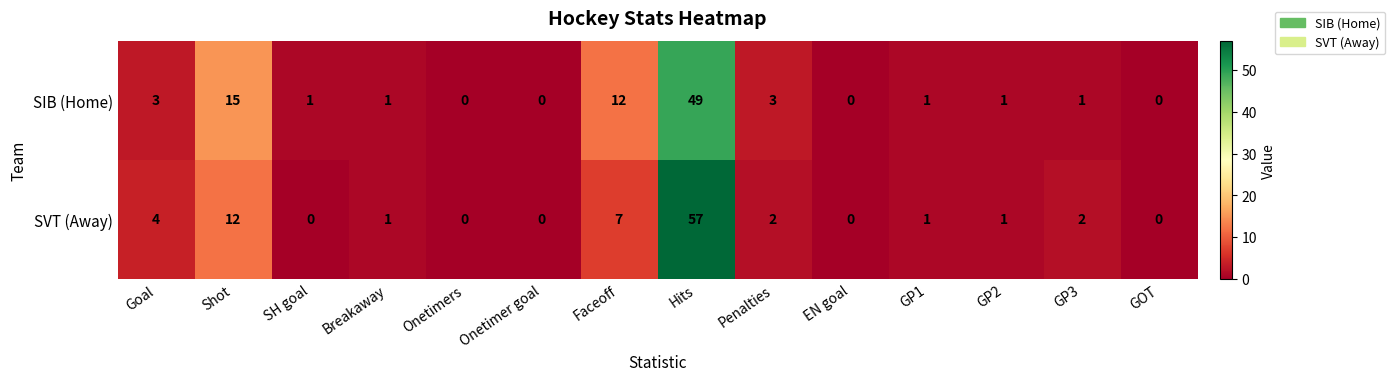

Reading left to right, transcribe all the data shown in this chart.

SIB (Home): Goal=3	Shot=15	SH goal=1	Breakaway=1	Onetimers=0	Onetimer goal=0	Faceoff=12	Hits=49	Penalties=3	EN goal=0	GP1=1	GP2=1	GP3=1	GOT=0
SVT (Away): Goal=4	Shot=12	SH goal=0	Breakaway=1	Onetimers=0	Onetimer goal=0	Faceoff=7	Hits=57	Penalties=2	EN goal=0	GP1=1	GP2=1	GP3=2	GOT=0